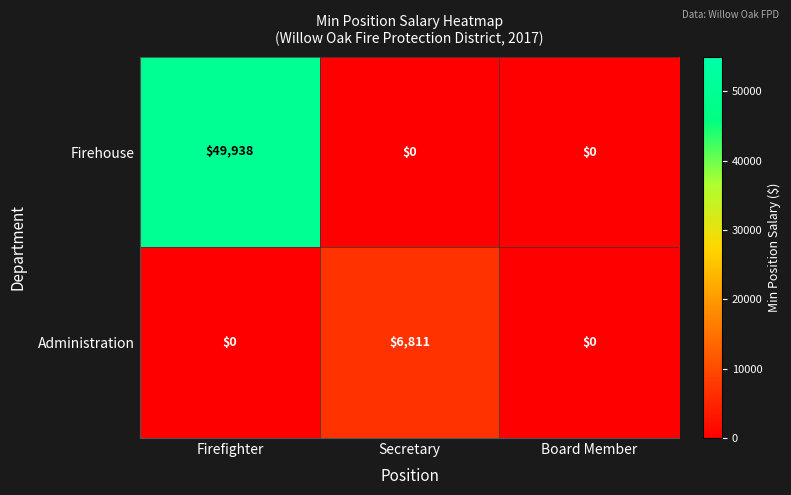

What is the difference between the maximum and minimum values in the Firehouse series?

49938